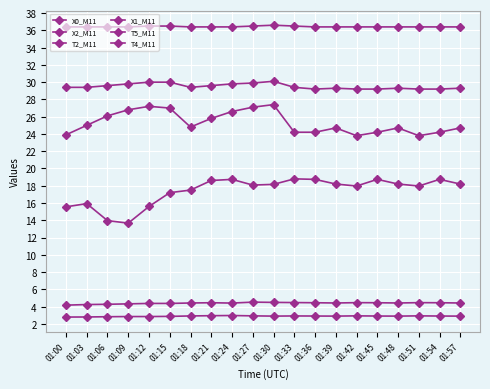

Reading left to right, list all the values displayed in this chart.

X0_M11: 01:00=15.6	01:03=15.9	01:06=14.0	01:09=13.7	01:12=15.6	01:15=17.2	01:18=17.5	01:21=18.6	01:24=18.7	01:27=18.1	01:30=18.2	01:33=18.8	01:36=18.7	01:39=18.2	01:42=18.0	01:45=18.7	01:48=18.2	01:51=18.0	01:54=18.7	01:57=18.2
X2_M11: 01:00=4.2	01:03=4.2	01:06=4.3	01:09=4.3	01:12=4.4	01:15=4.4	01:18=4.4	01:21=4.5	01:24=4.4	01:27=4.5	01:30=4.5	01:33=4.5	01:36=4.5	01:39=4.4	01:42=4.5	01:45=4.5	01:48=4.4	01:51=4.5	01:54=4.5	01:57=4.4
T2_M11: 01:00=23.9	01:03=25.0	01:06=26.1	01:09=26.8	01:12=27.2	01:15=27.0	01:18=24.8	01:21=25.8	01:24=26.6	01:27=27.1	01:30=27.4	01:33=24.2	01:36=24.2	01:39=24.7	01:42=23.8	01:45=24.2	01:48=24.7	01:51=23.8	01:54=24.2	01:57=24.7
X1_M11: 01:00=2.8	01:03=2.8	01:06=2.8	01:09=2.9	01:12=2.9	01:15=2.9	01:18=2.9	01:21=3.0	01:24=3.0	01:27=2.9	01:30=2.9	01:33=2.9	01:36=2.9	01:39=2.9	01:42=2.9	01:45=2.9	01:48=2.9	01:51=2.9	01:54=2.9	01:57=2.9
T5_M11: 01:00=29.4	01:03=29.4	01:06=29.6	01:09=29.8	01:12=30.0	01:15=30.0	01:18=29.4	01:21=29.6	01:24=29.8	01:27=29.9	01:30=30.1	01:33=29.4	01:36=29.2	01:39=29.3	01:42=29.2	01:45=29.2	01:48=29.3	01:51=29.2	01:54=29.2	01:57=29.3
T4_M11: 01:00=36.4	01:03=36.4	01:06=36.4	01:09=36.4	01:12=36.5	01:15=36.5	01:18=36.4	01:21=36.4	01:24=36.4	01:27=36.5	01:30=36.6	01:33=36.5	01:36=36.4	01:39=36.4	01:42=36.4	01:45=36.4	01:48=36.4	01:51=36.4	01:54=36.4	01:57=36.4